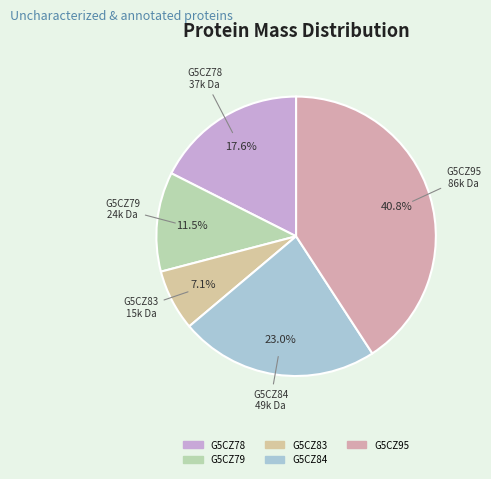

True or false: G5CZ83 accounts for 16% of the total.

False